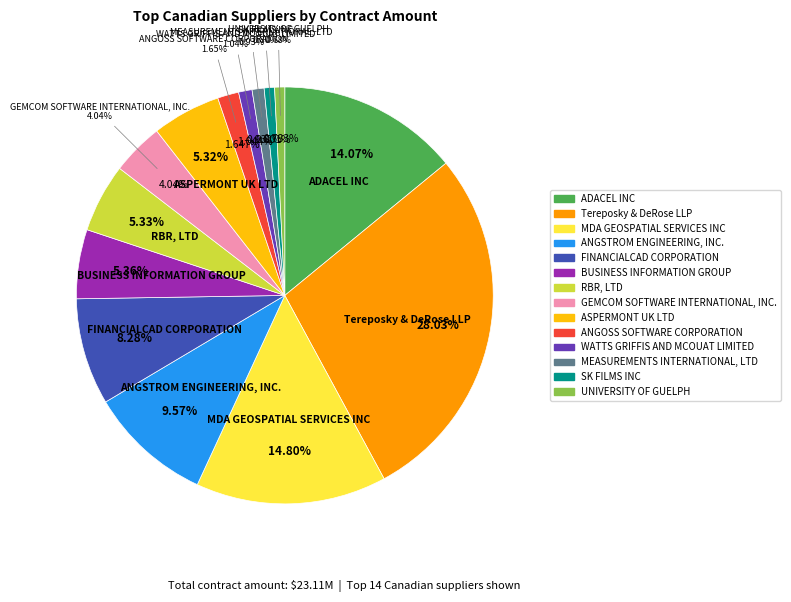

Count the number of slices in the pie.

14